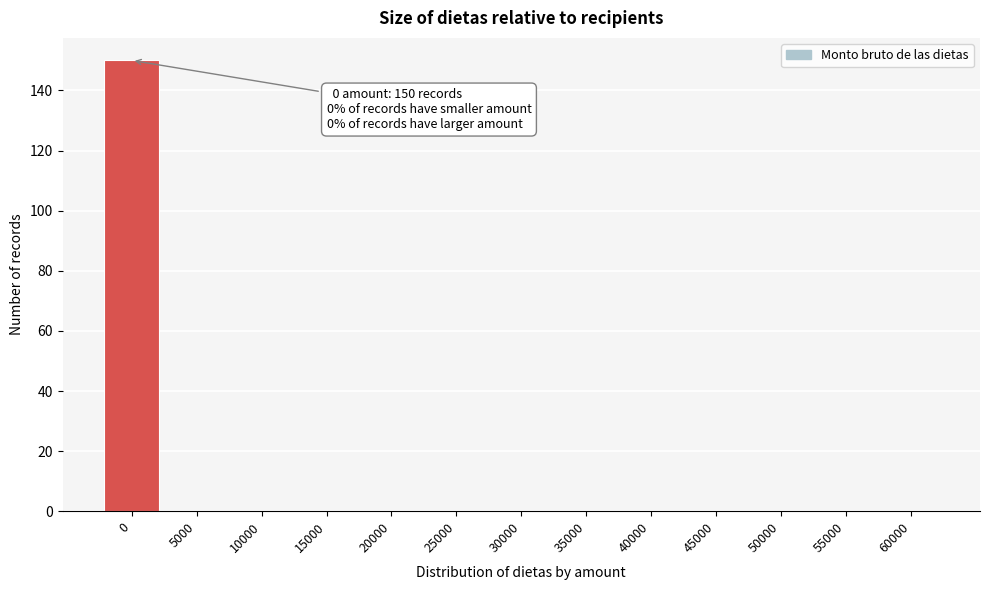

Reading right to left, transcribe all the data shown in this chart.

60000=0	55000=0	50000=0	45000=0	40000=0	35000=0	30000=0	25000=0	20000=0	15000=0	10000=0	5000=0	0=150